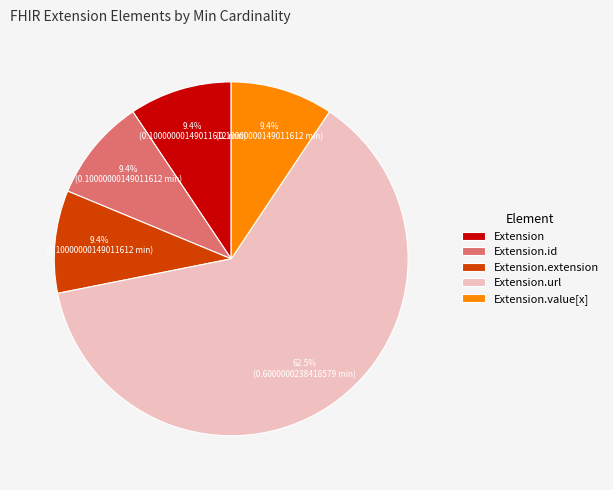

Which slice is the largest?

Extension.url